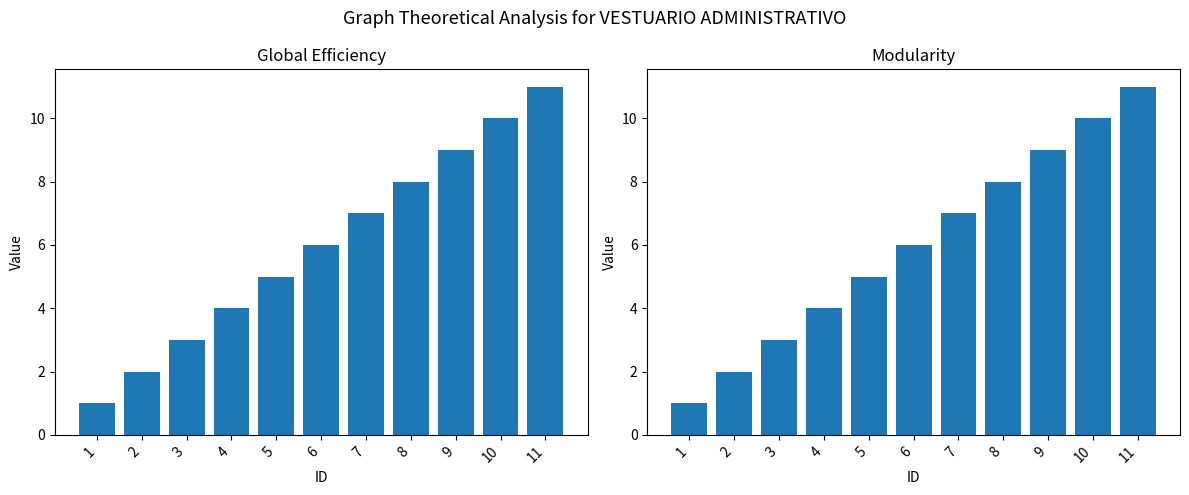

Count the Global Efficiency values in the range 3 to 9.

7